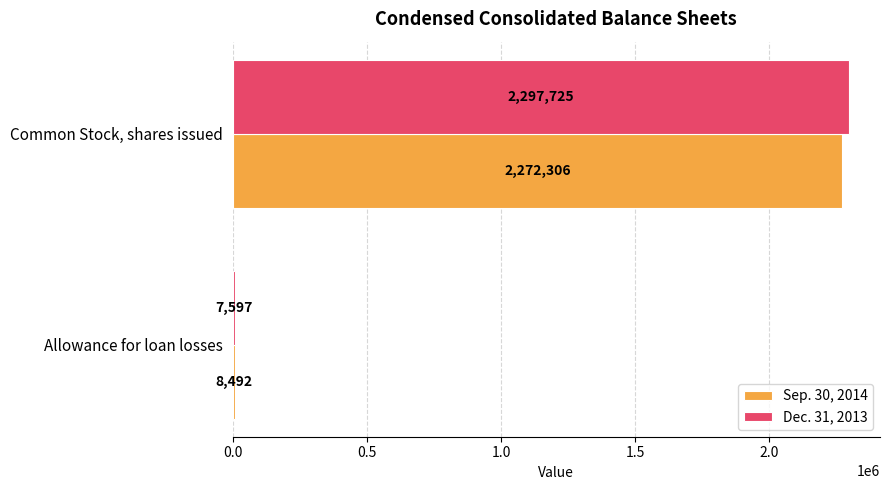

Is the value of Dec. 31, 2013 at Common Stock, shares issued greater than the value of Sep. 30, 2014 at Common Stock, shares issued?

Yes